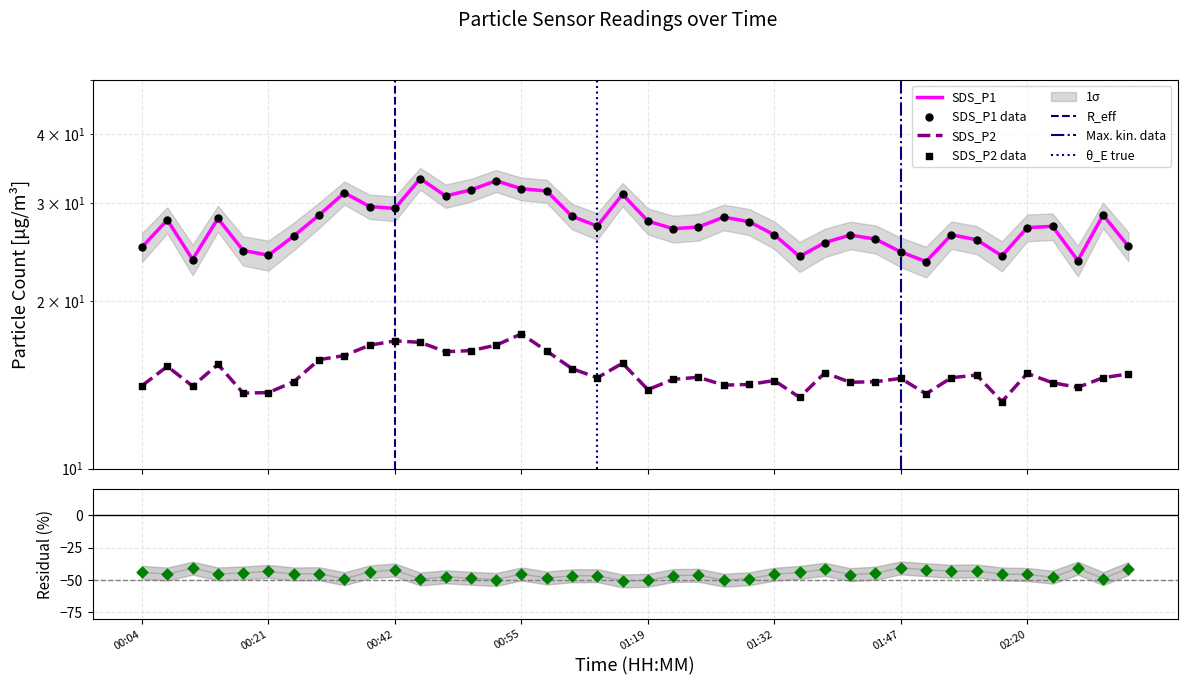

Which series contains the lowest Y value?

SDS_P2